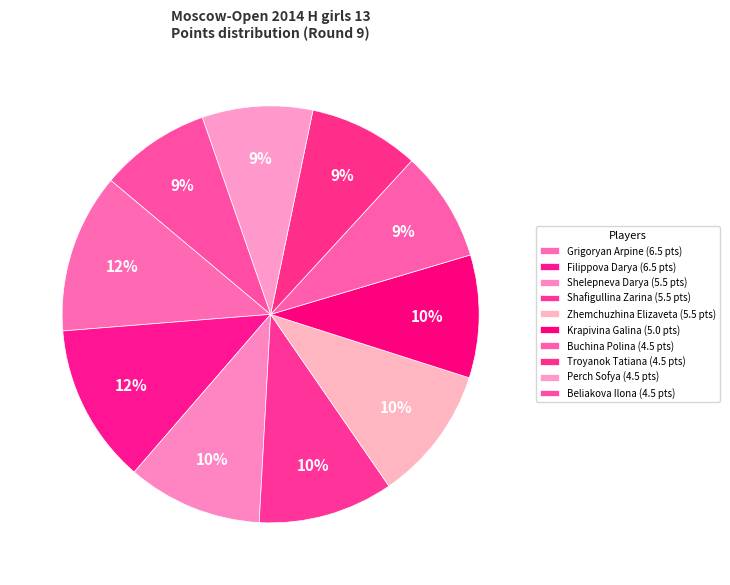

What is the change in value from Filippova Darya to Krapivina Galina?

-1.5